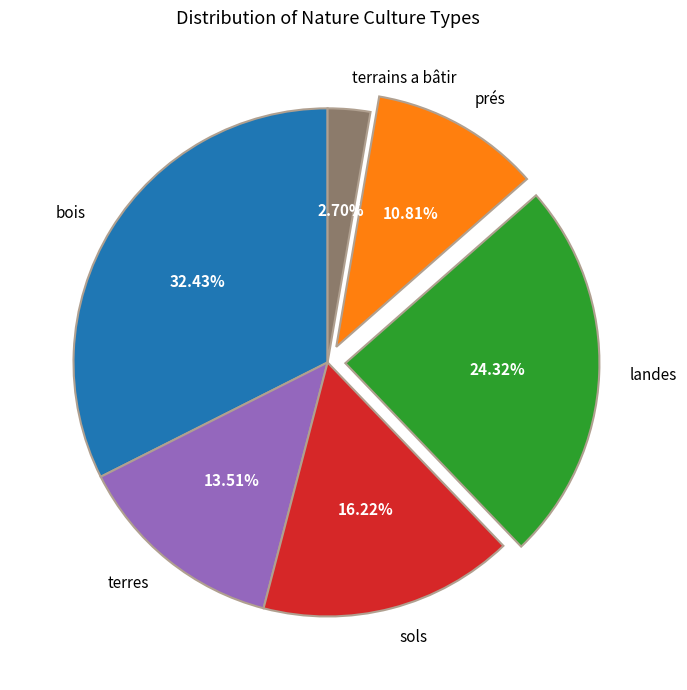

What is the ratio of the value at terres to the value at terrains a bâtir?

5.0